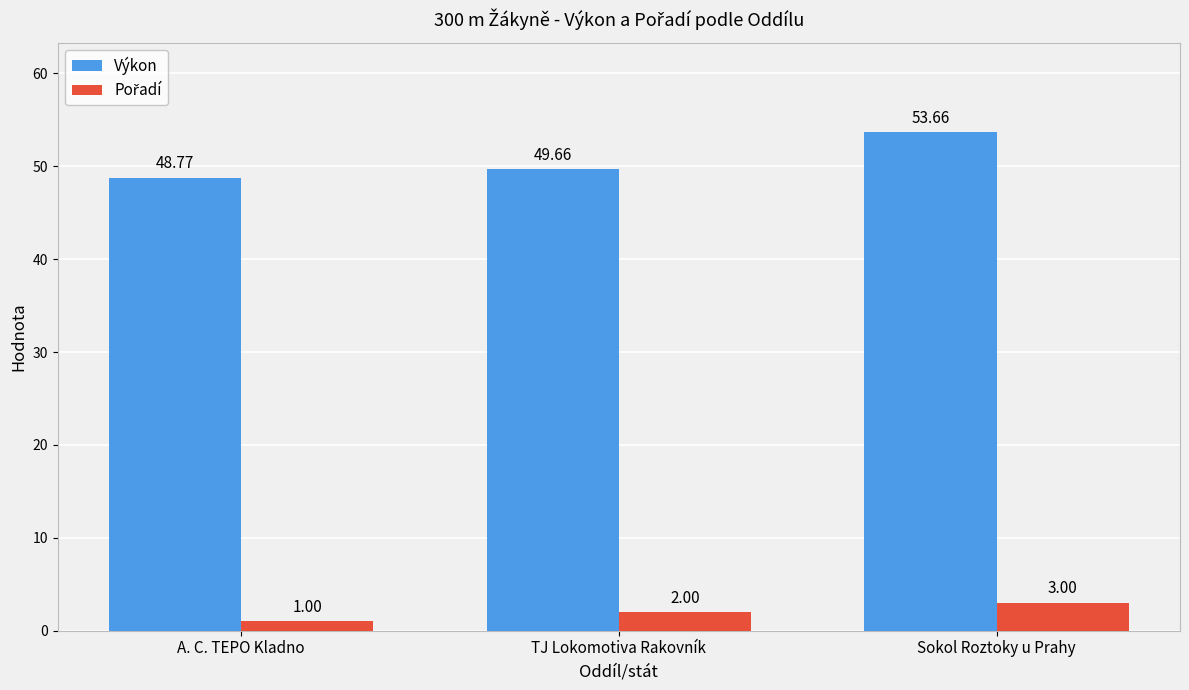

Which category has the lowest value across all series?

A. C. TEPO Kladno